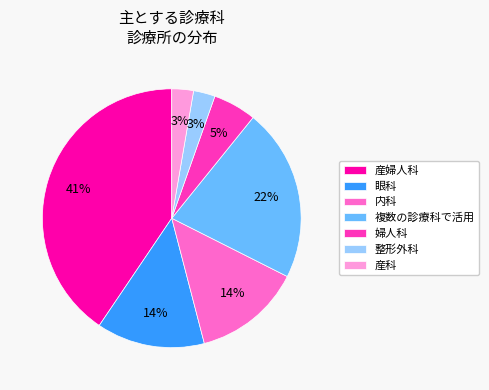

Is there a majority slice in this chart?

No